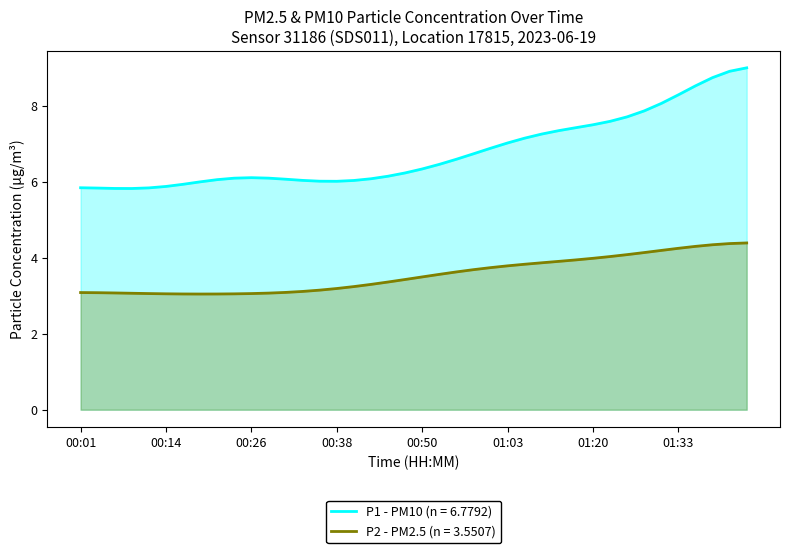

What is the difference between the maximum and minimum values in the P2 - PM2.5 (n = 3.5507) series?

1.3